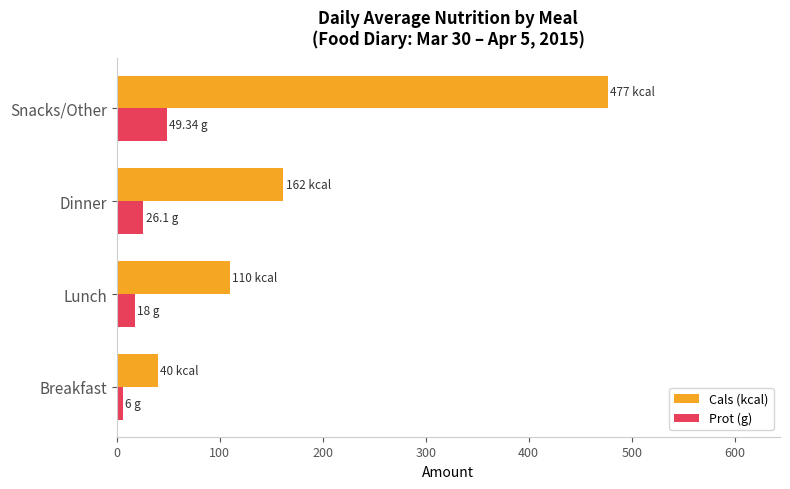

What is the spread (max minus min) of values at Dinner?

135.9